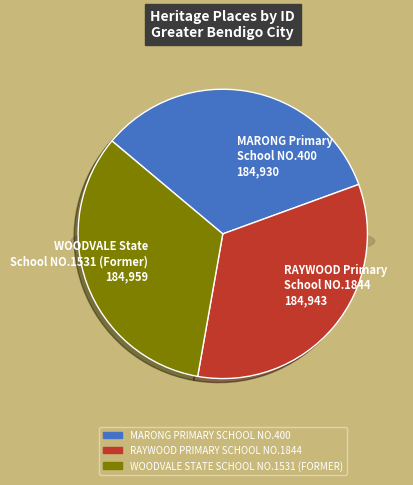

Combined, what portion of the pie is RAYWOOD PRIMARY SCHOOL NO.1844 and WOODVALE STATE SCHOOL NO.1531 (FORMER)?

66.7%